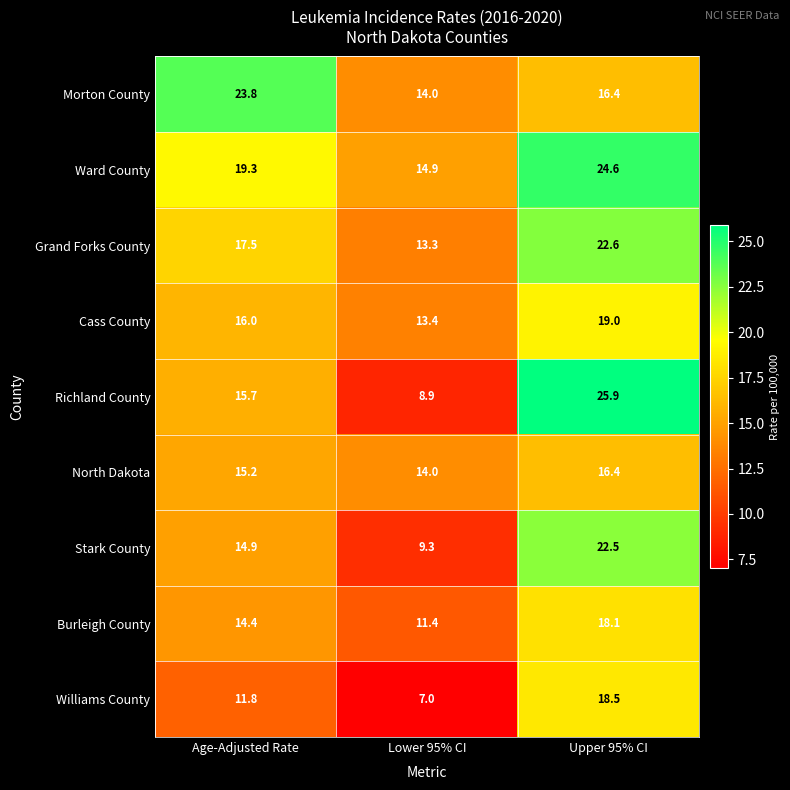

Rank the series at Age-Adjusted Rate from lowest to highest value.

Williams County, Burleigh County, Stark County, North Dakota, Richland County, Cass County, Grand Forks County, Ward County, Morton County